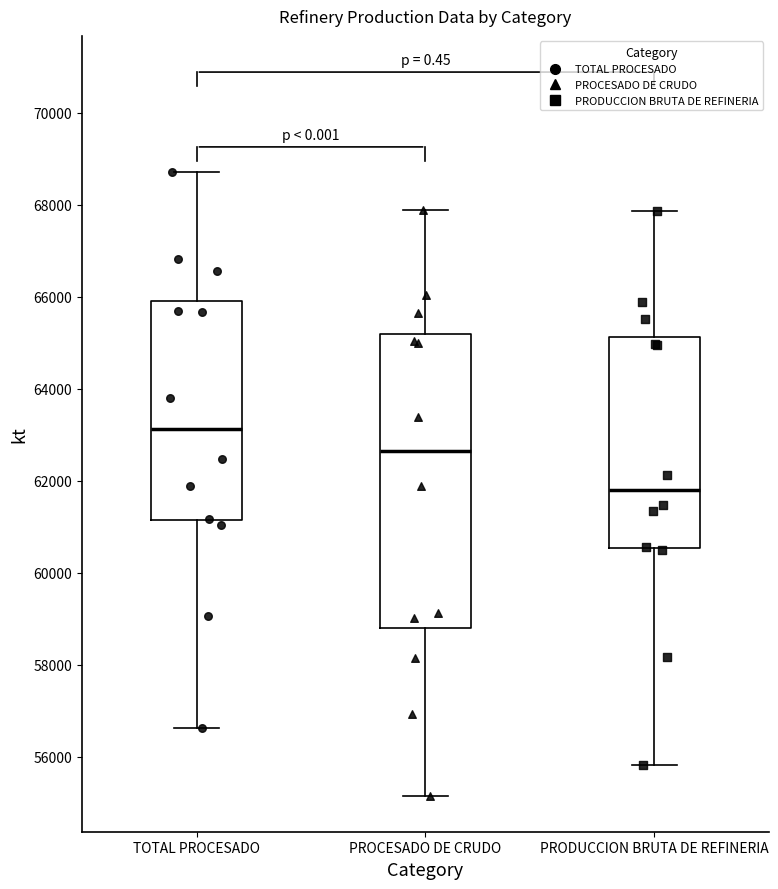

Which box's median line is the highest?

TOTAL PROCESADO